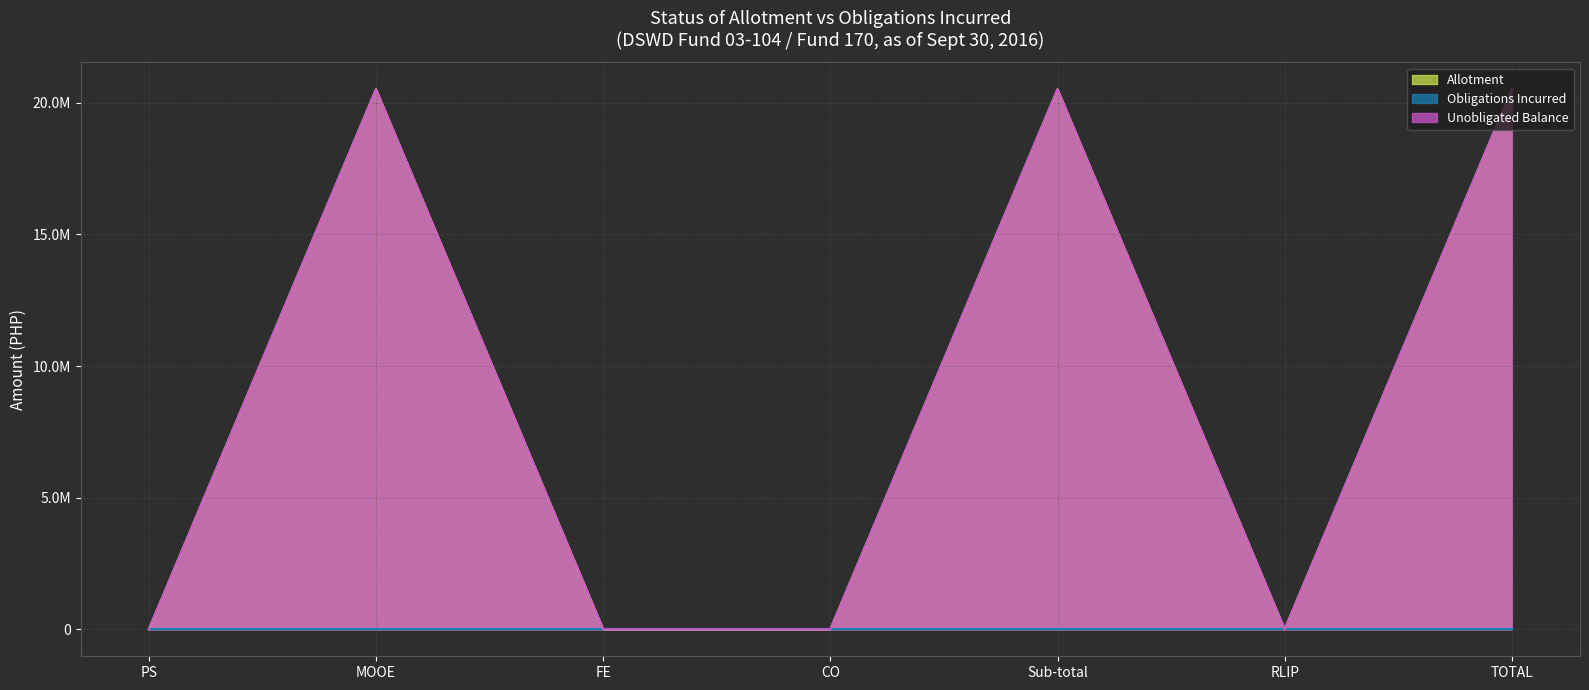

Is it true that Allotment (line) equals 0 at RLIP?

True